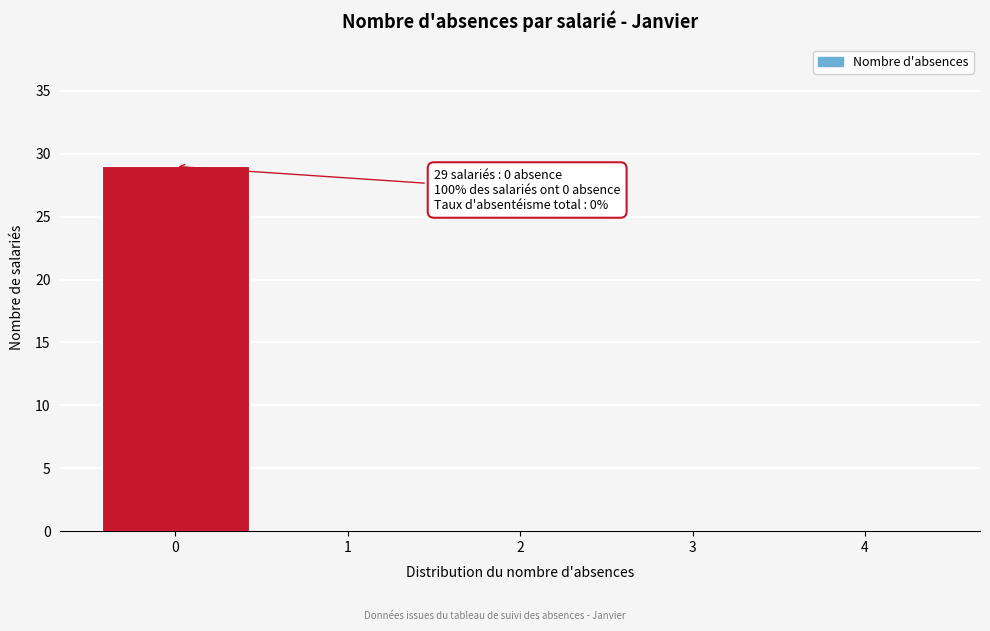

Over which range of the x-axis is the bar tallest?

-0.5 to 0.5